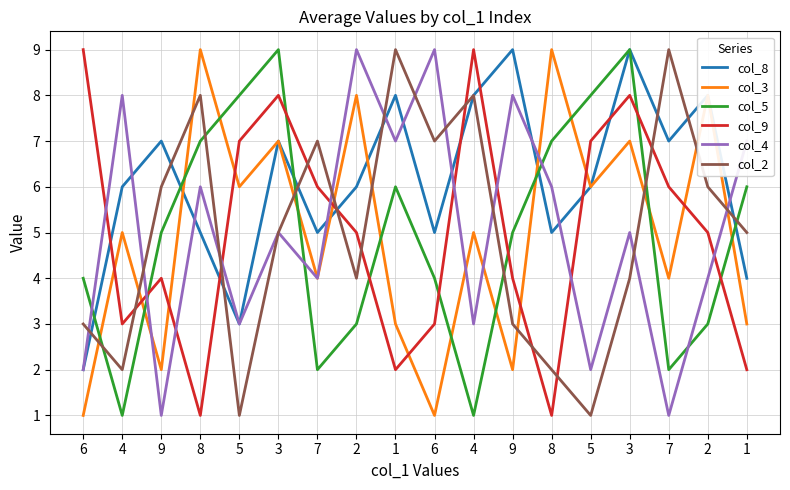

Is this an area chart (filled region under the line)?

No